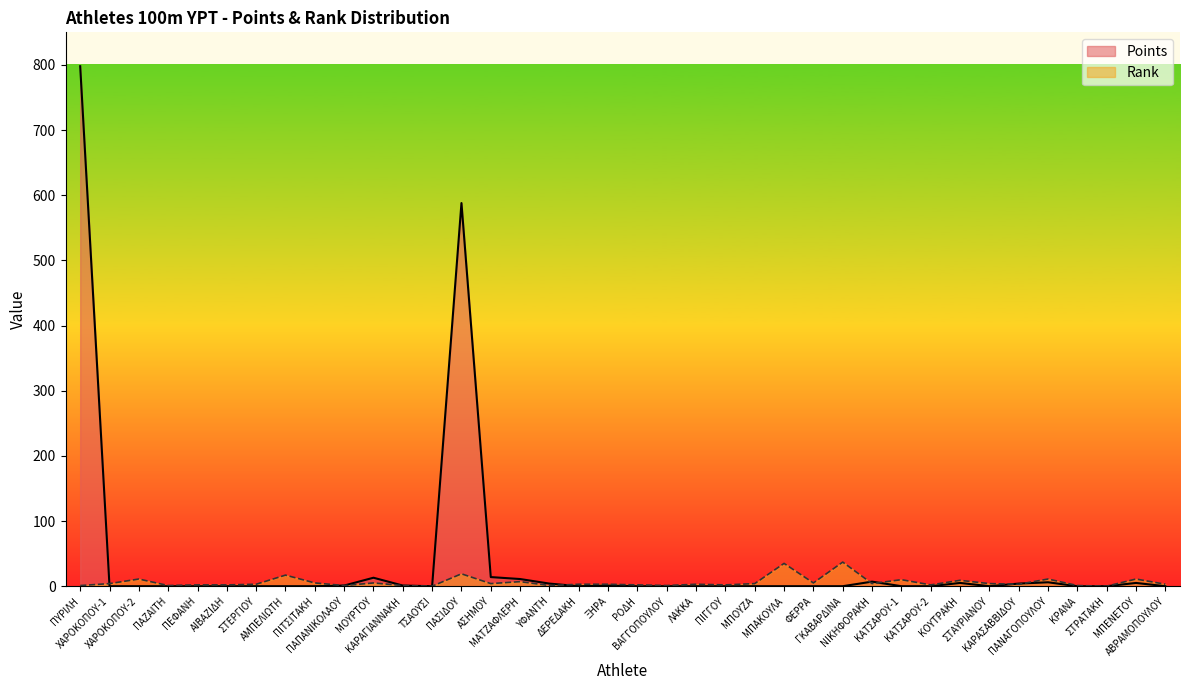

How many interior local peaks does the Points series have?

7